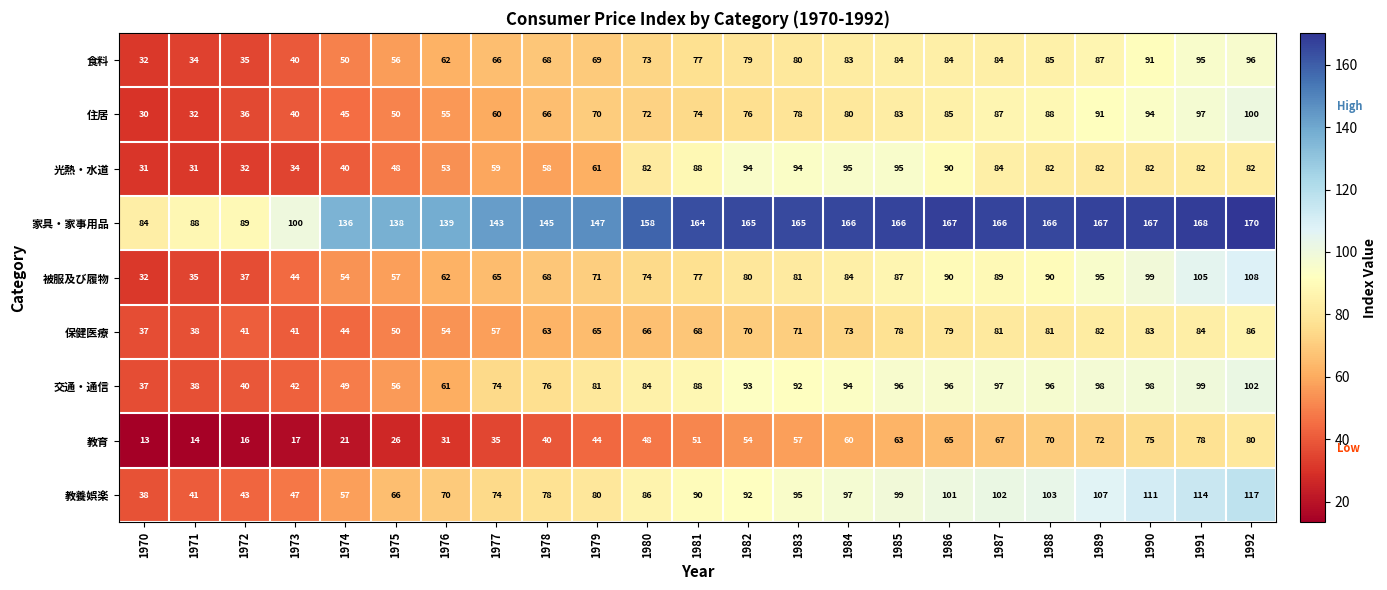

What is the average value of the 教養娯楽 series?

83